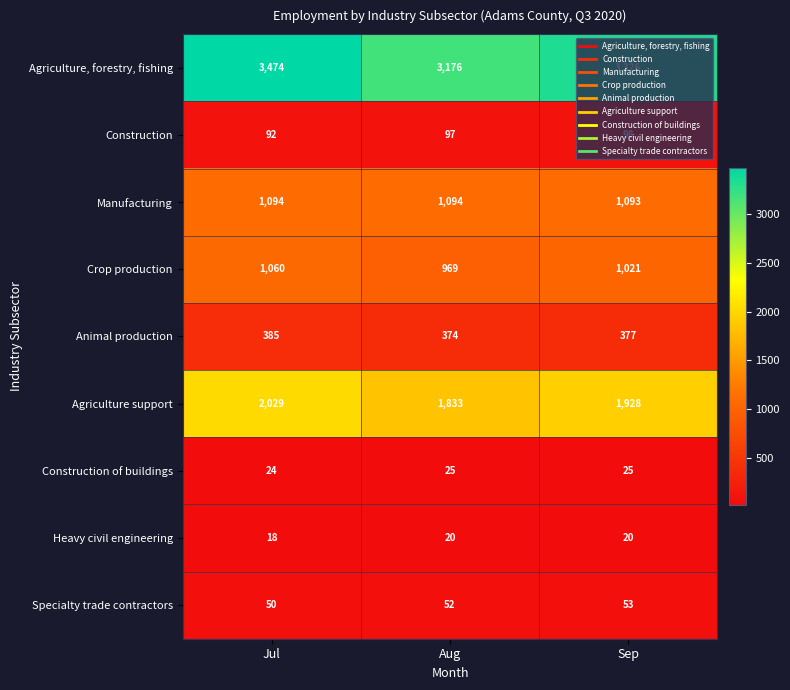

Where is Specialty trade contractors nearest to the value 51?

Jul